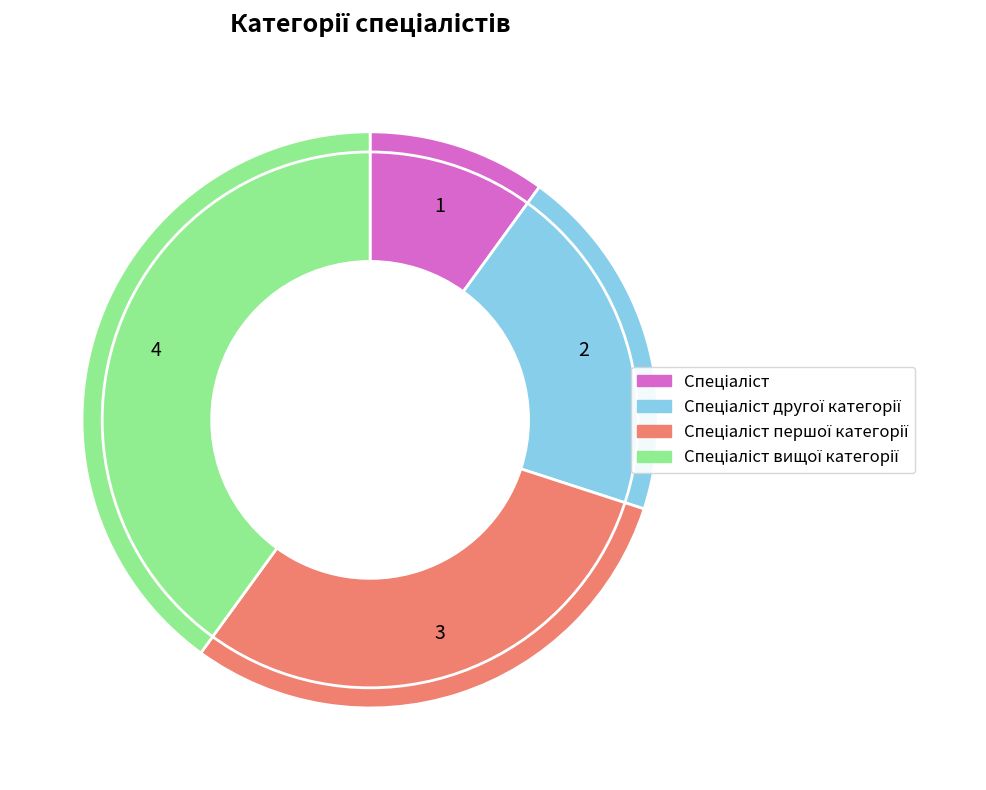

Is there any slice that represents more than half of the pie?

No